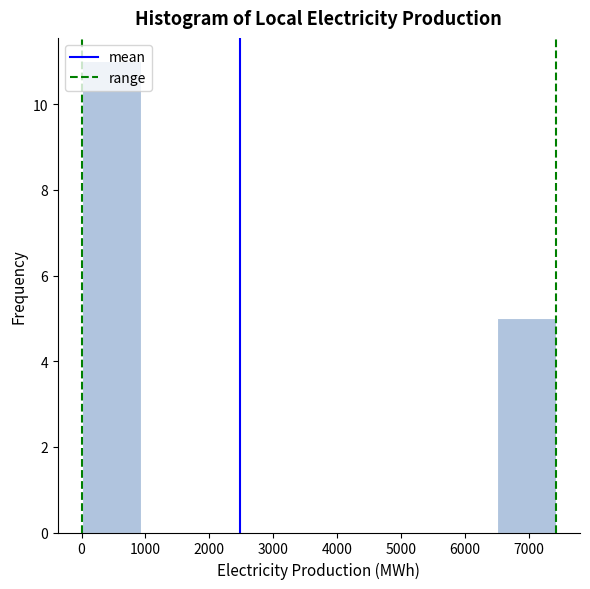

Reading left to right, list every bar in this chart as the range it spans on the x-axis followed by its height. Neither the bar edges nor the heights are printed on the chart, so give them approximately, as read against the axes.

0 to 900: 11
900 to 1900: 0
1900 to 2800: 0
2800 to 3700: 0
3700 to 4600: 0
4600 to 5600: 0
5600 to 6500: 0
6500 to 7400: 5